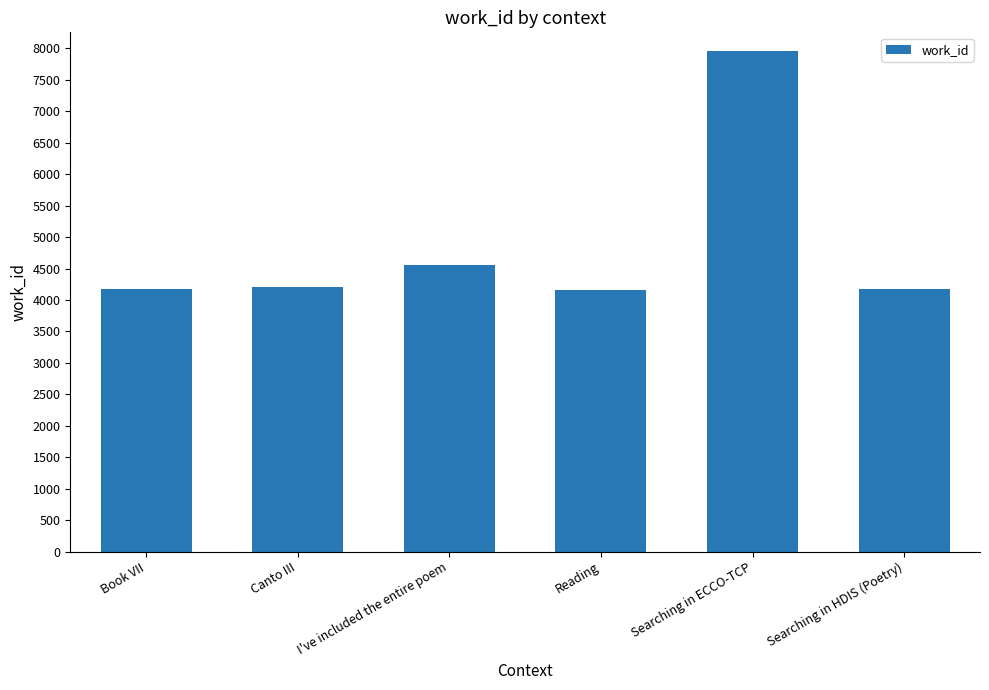

What is the difference between the values at Book VII and Searching in ECCO-TCP?

3787